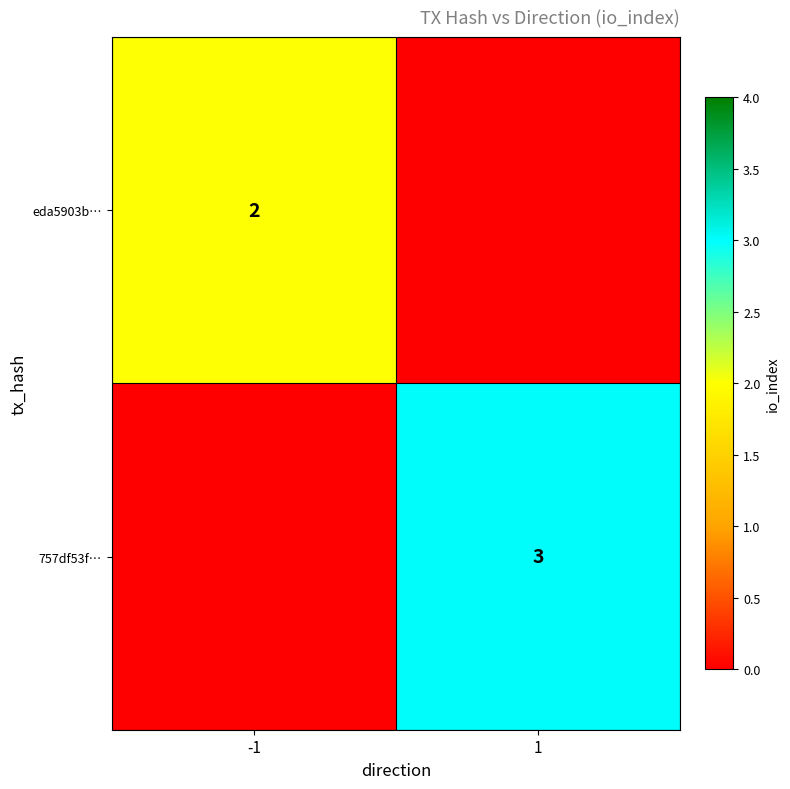

The value of eda5903b… at -1 is 1. True or false?

False